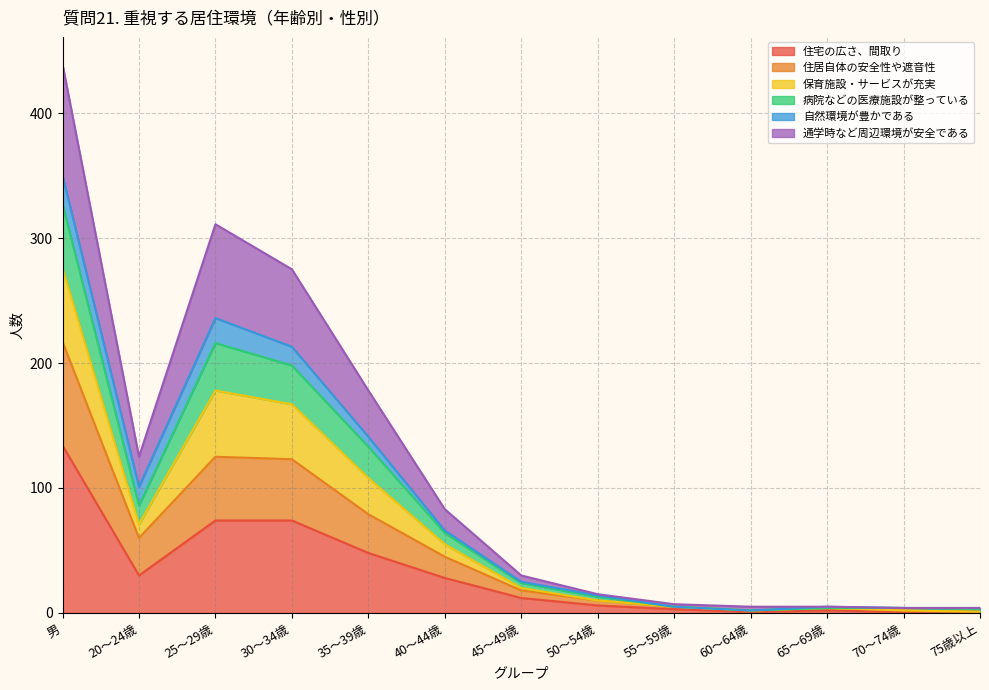

What are all the series names shown in the legend?

住宅の広さ、間取り, 住居自体の安全性や遮音性, 保育施設・サービスが充実, 病院などの医療施設が整っている, 自然環境が豊かである, 通学時など周辺環境が安全である